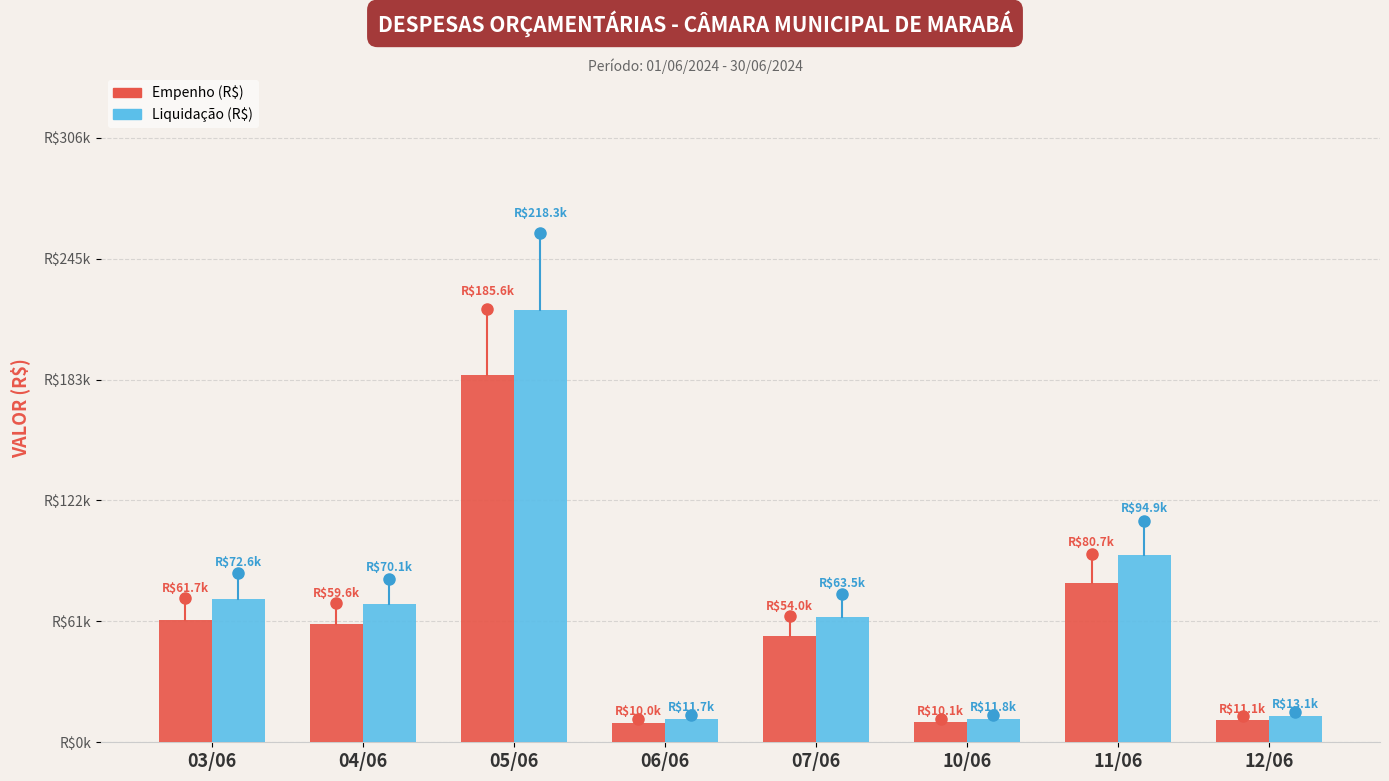

What is the approximate value of Liquidação (R$) at 06/06?

11726.9